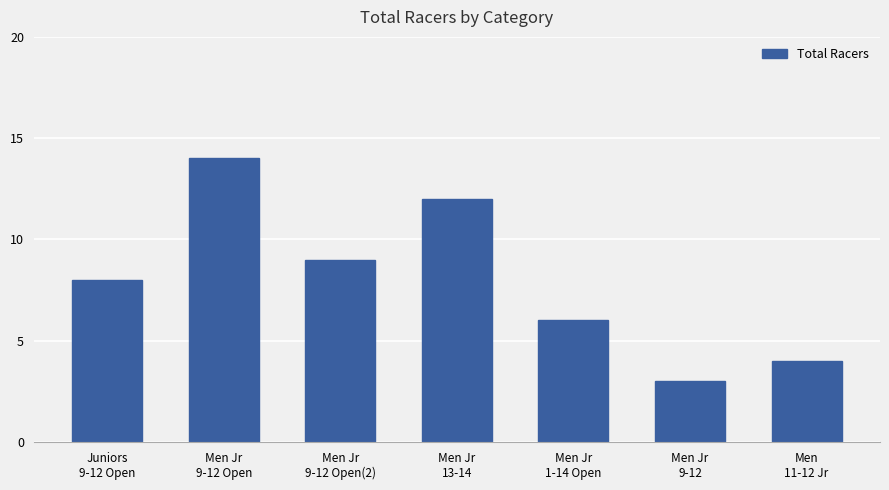

What is the sum of the values at Juniors
9-12 Open and Men Jr
9-12?

11